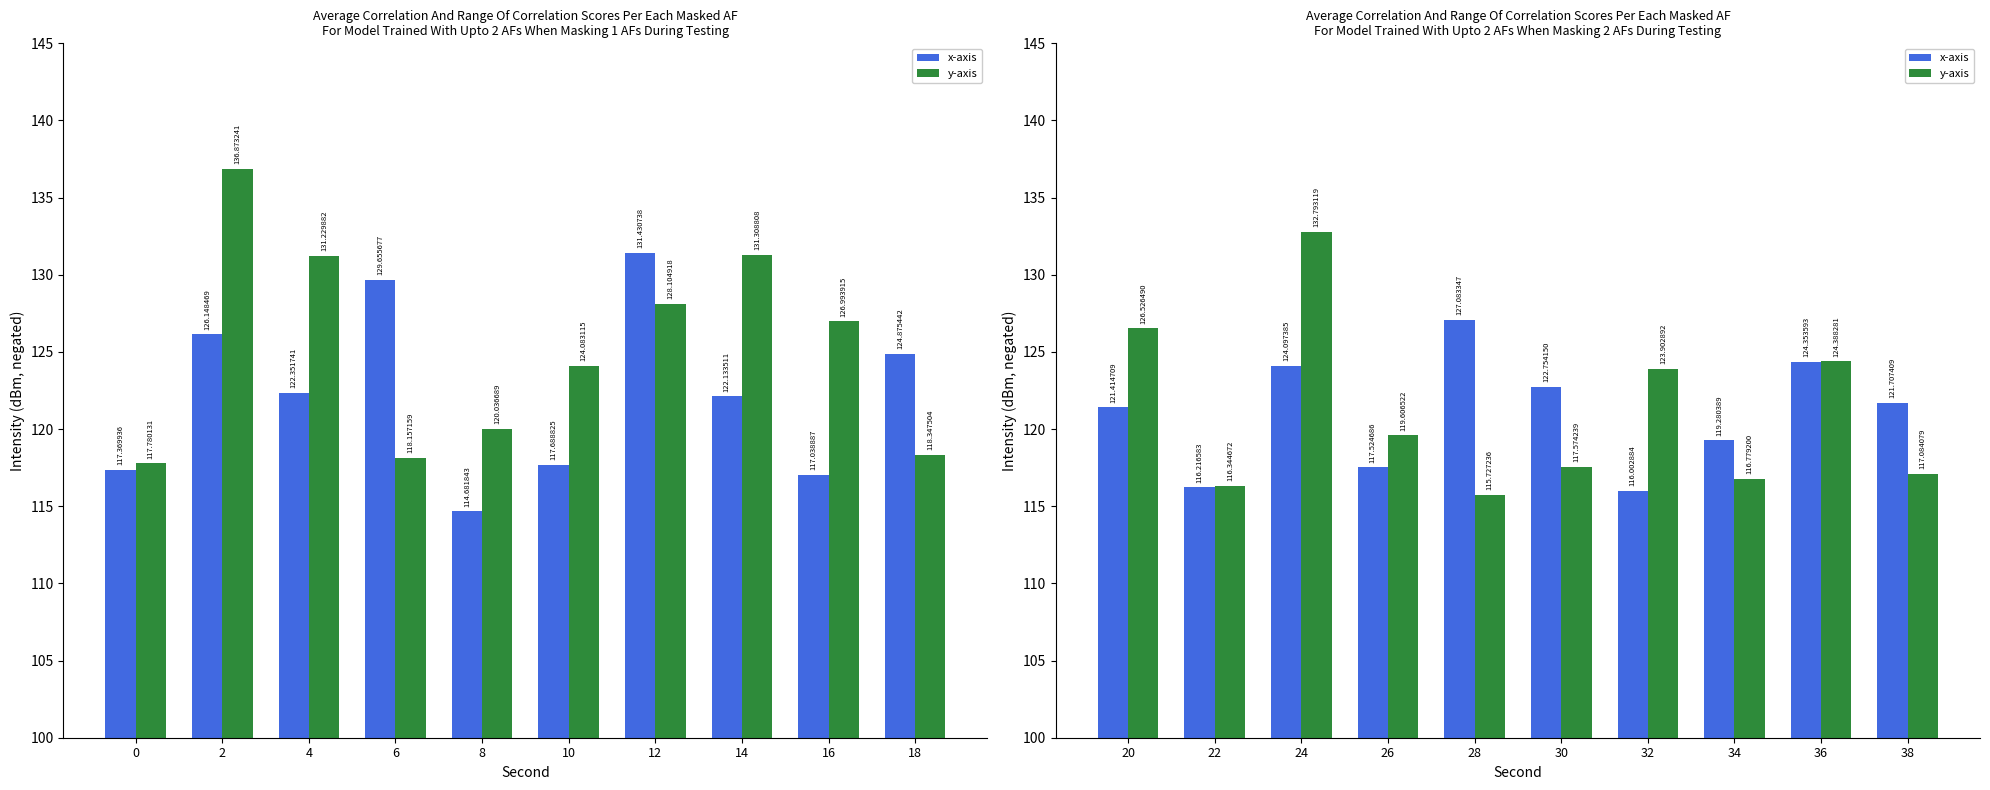

At 22, list the series in order from largest to smallest.

y-axis, x-axis